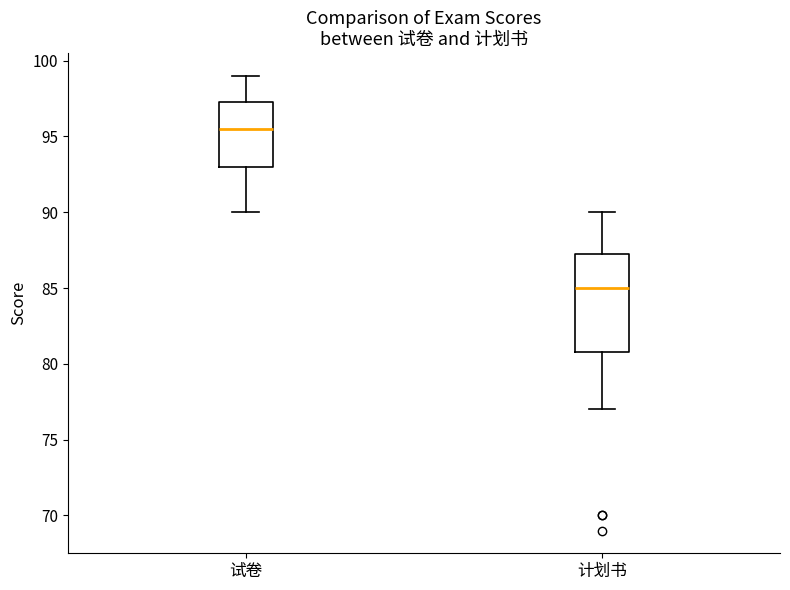

Which box is the tallest, from its lower edge to its upper edge?

计划书